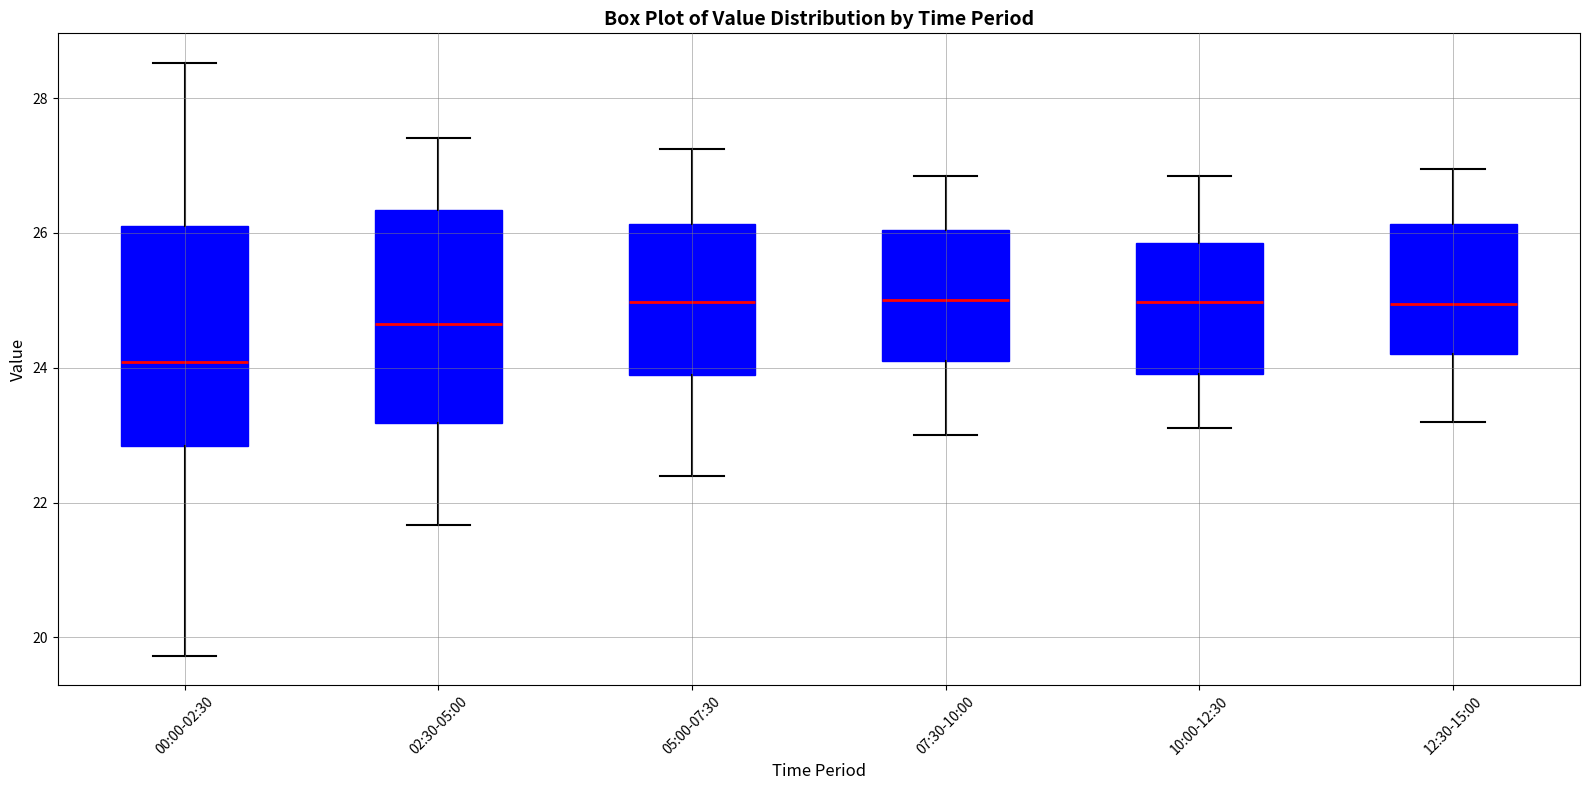

Reading left to right, read every box against the y-axis: the position of its median line, the range the box covers, and the ends of its whiskers. The values are not printed on the chart, so give them approximately, as read against the axis.

00:00-02:30: median 24.0, box 22.8 to 26.2, whiskers 19.8 to 28.6
02:30-05:00: median 24.6, box 23.2 to 26.4, whiskers 21.6 to 27.4
05:00-07:30: median 25.0, box 23.8 to 26.2, whiskers 22.4 to 27.2
07:30-10:00: median 25.0, box 24.2 to 26.0, whiskers 23.0 to 26.8
10:00-12:30: median 25.0, box 24.0 to 25.8, whiskers 23.2 to 26.8
12:30-15:00: median 25.0, box 24.2 to 26.2, whiskers 23.2 to 27.0